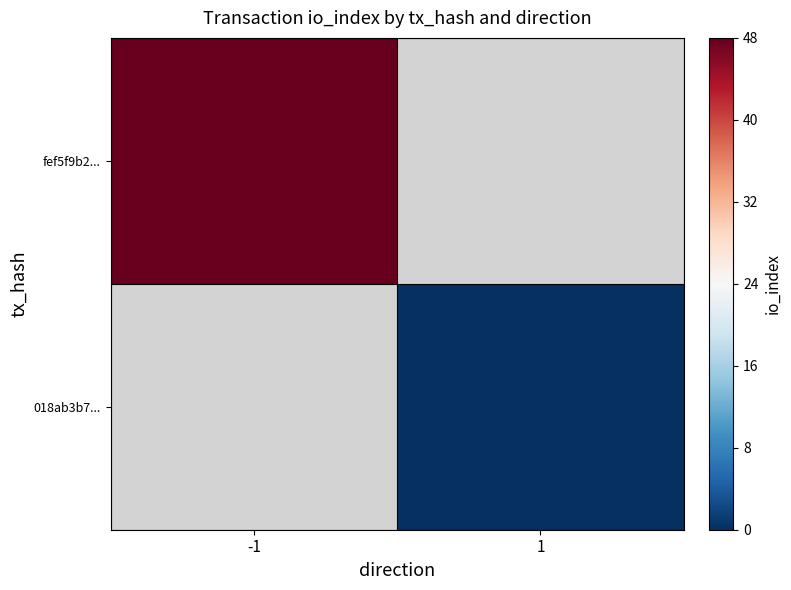

How many series are shown in this chart?

2